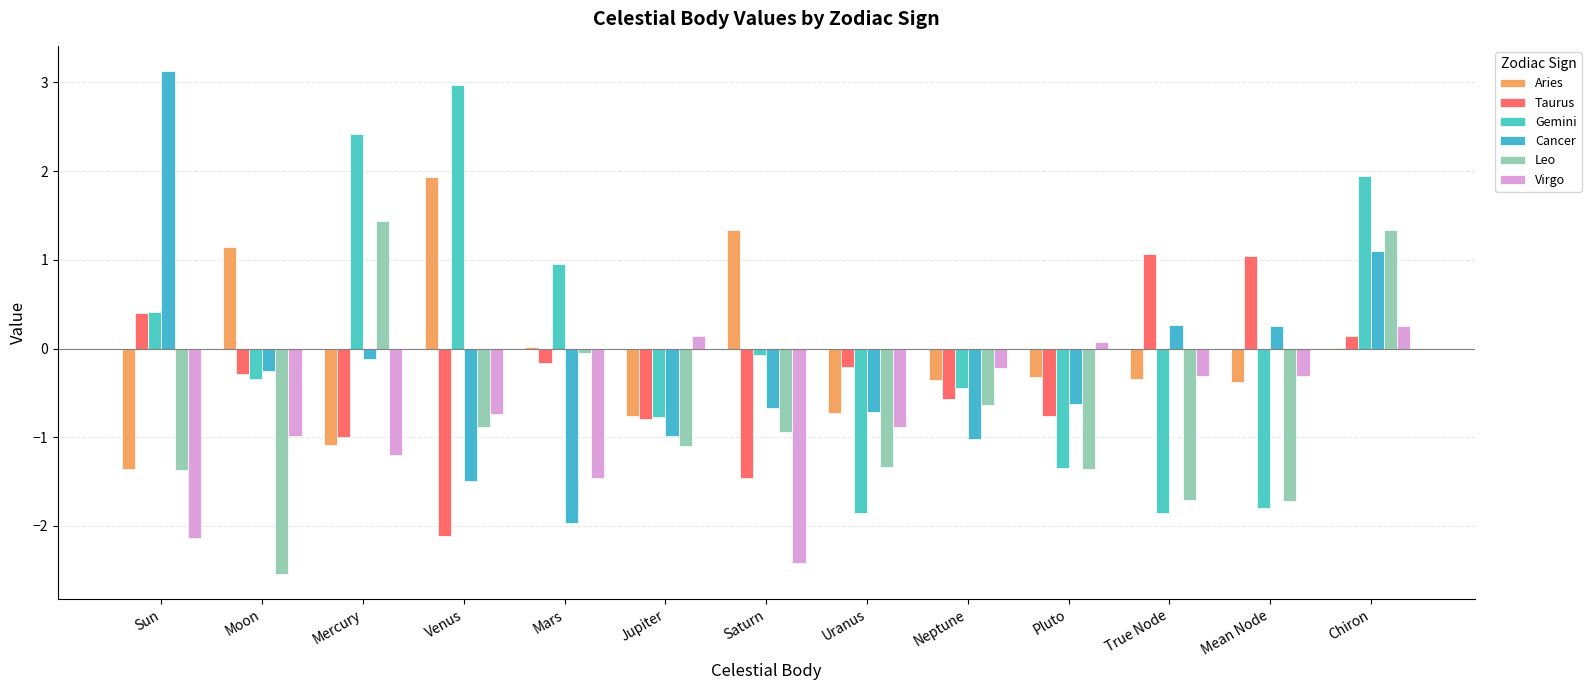

What is the average value of the Aries series?

-0.1